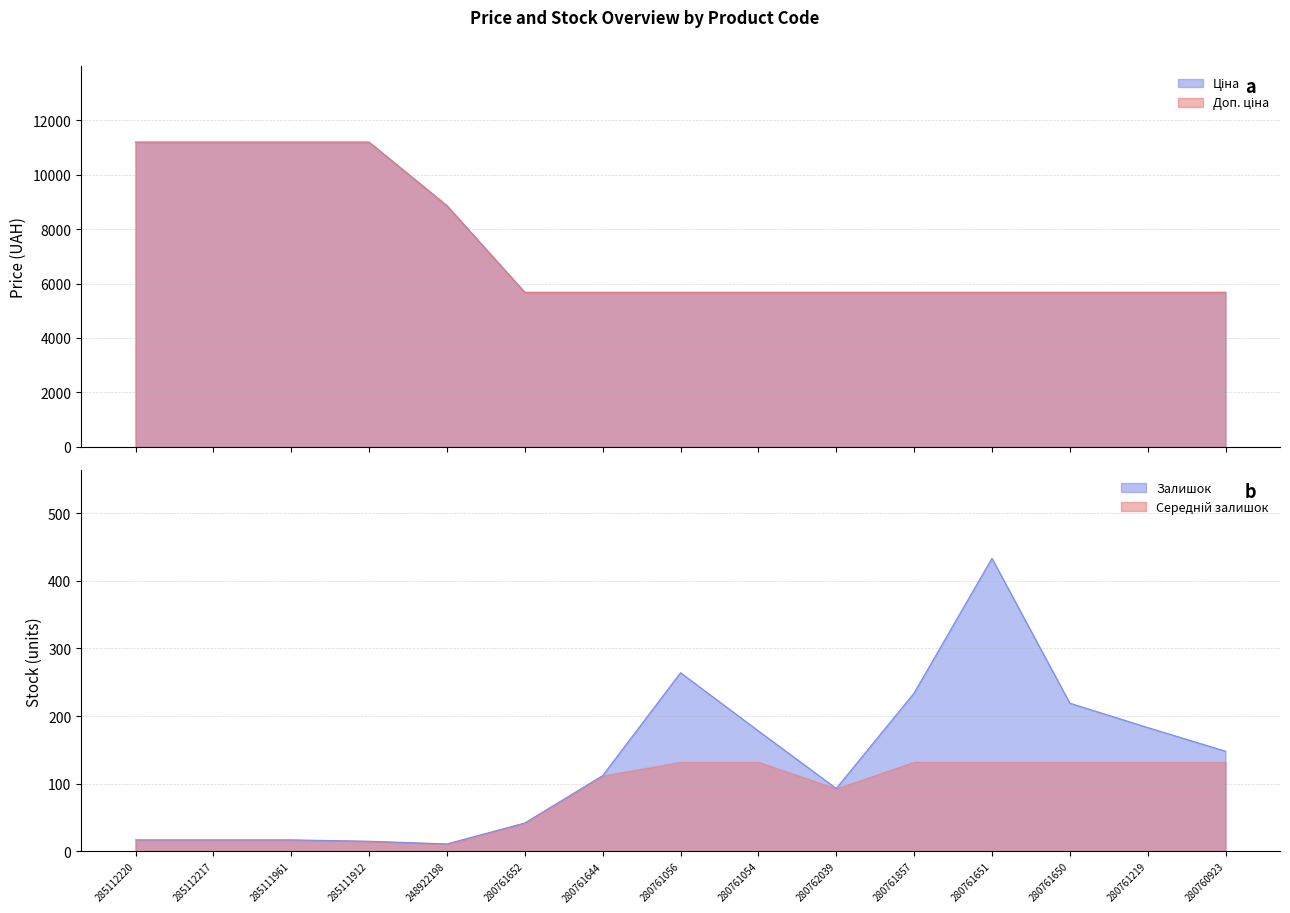

Where does the Залишок series first go above 112?

280761056